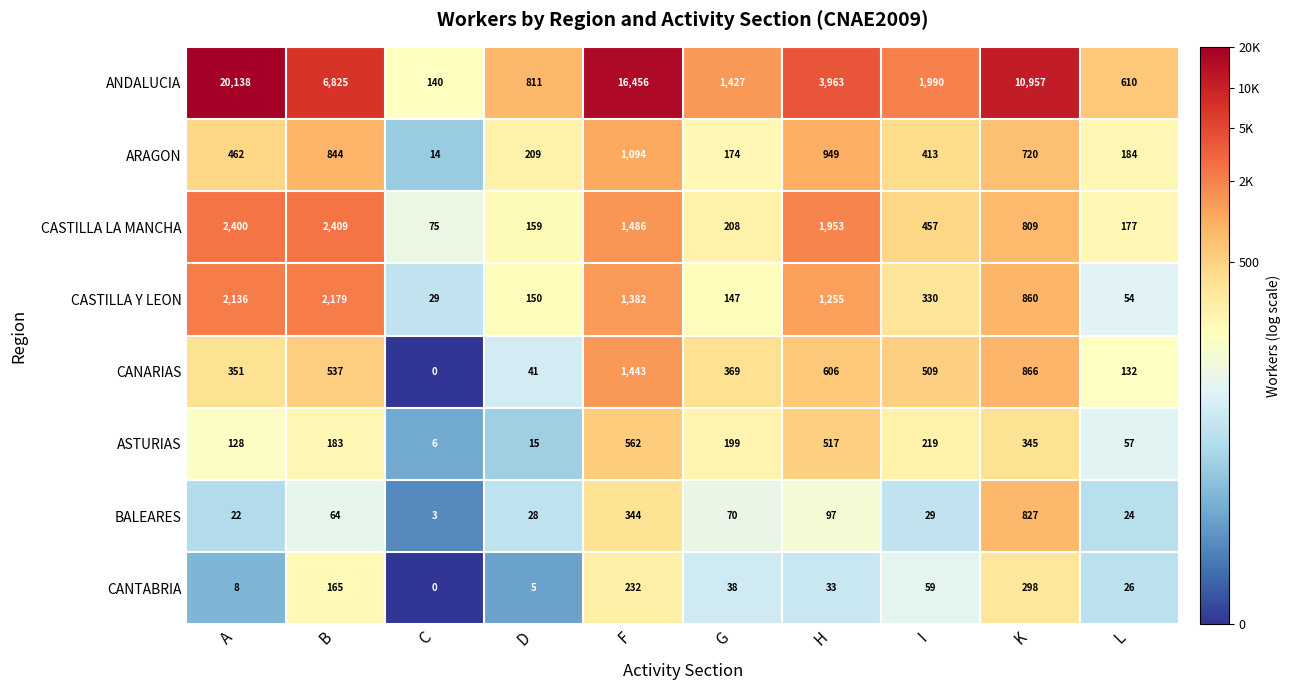

What value does the ANDALUCIA series have at H, to the nearest 50?

3950